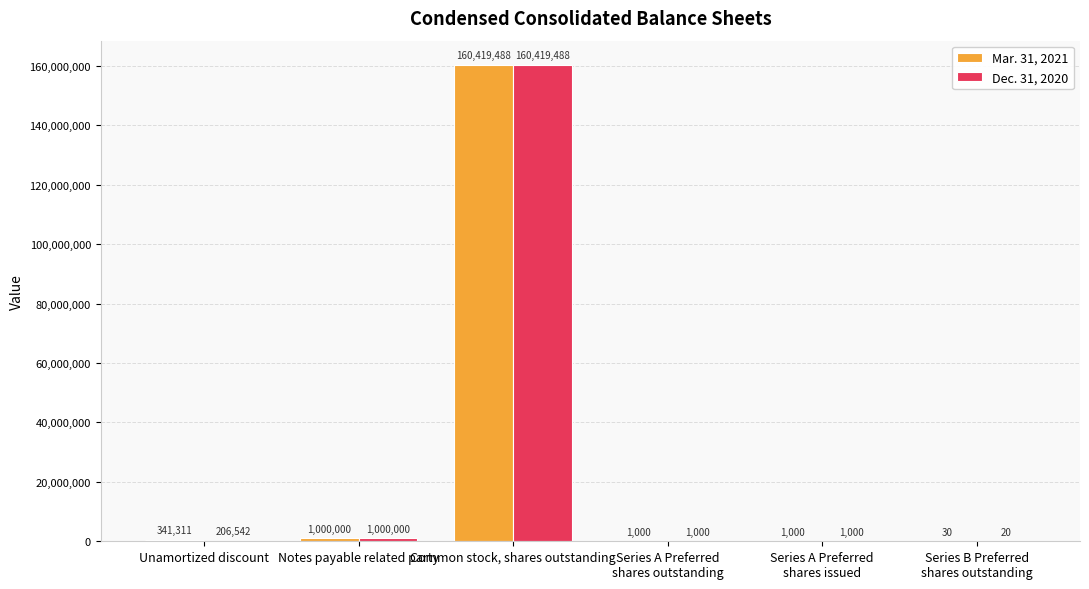

What is the approximate value of Dec. 31, 2020 at Notes payable related party, to the nearest 50?

1000000